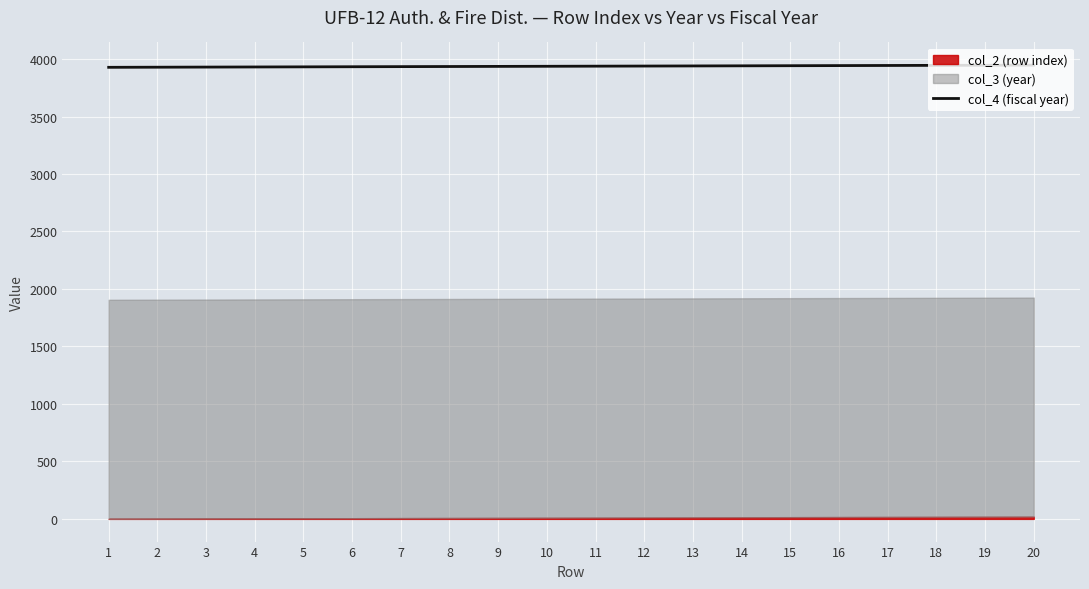

The chart shows a value of 3929 at 2. True or false?

True